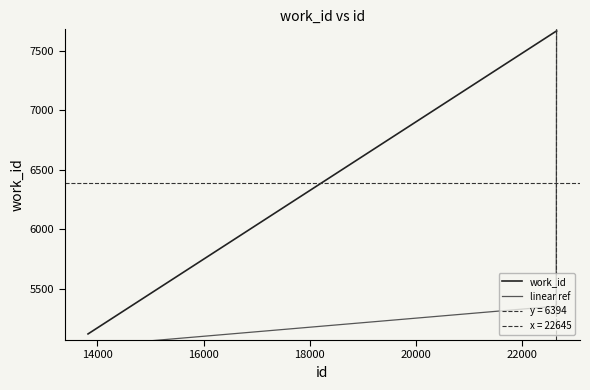

What is the maximum value for work_id?

7665